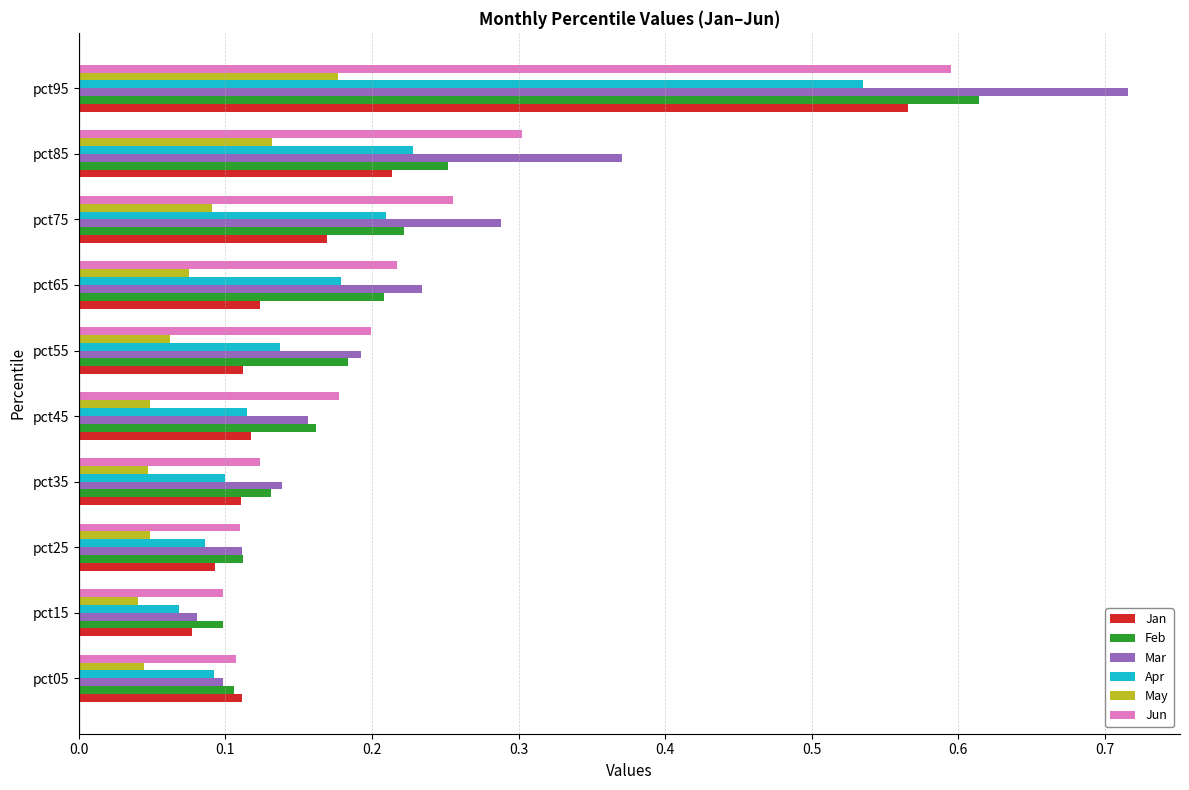

What are all the series names shown in the legend?

Jan, Feb, Mar, Apr, May, Jun